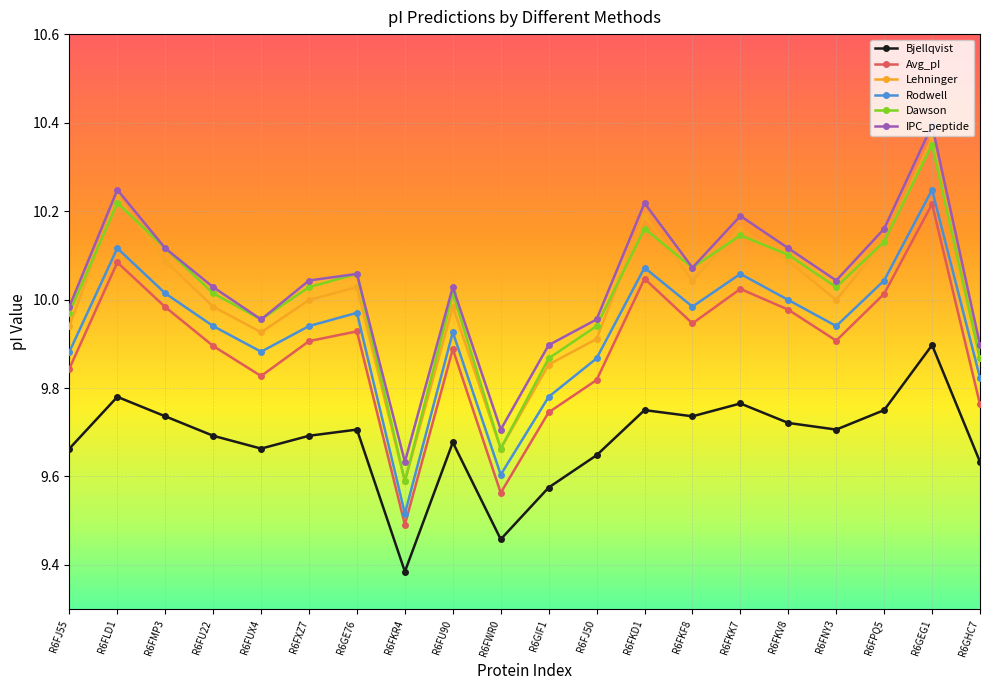

Which series changed the most between R6FKF8 and R6GHC7?

Dawson